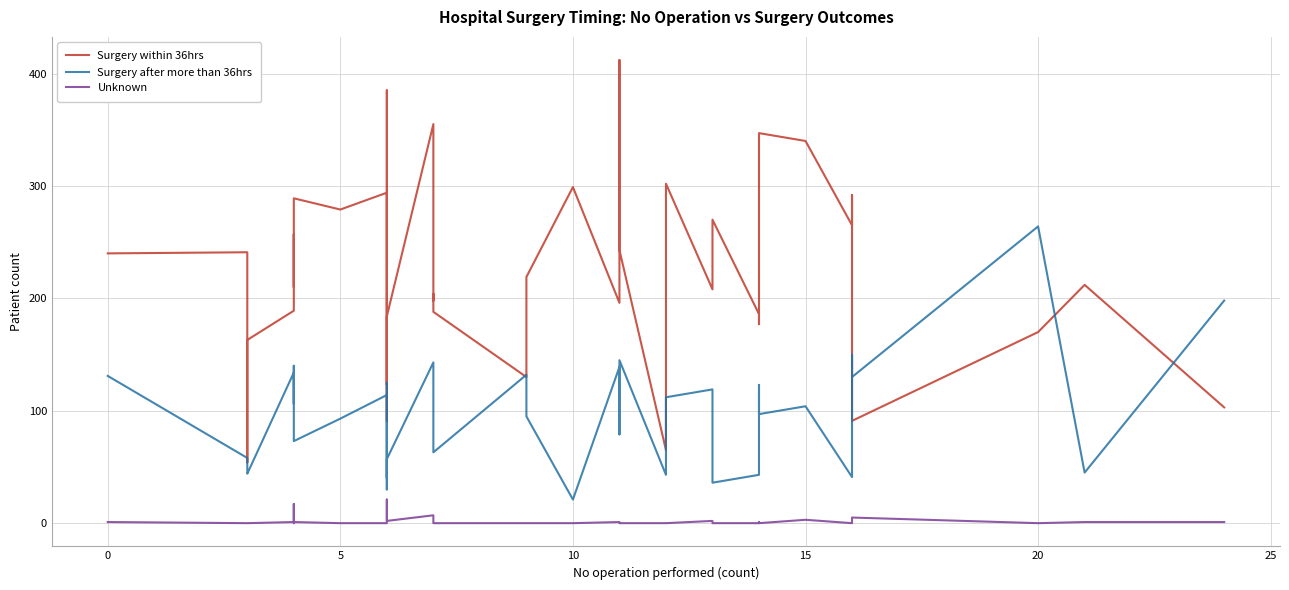

True or false: Surgery after more than 36hrs and Unknown intersect in this chart.

False